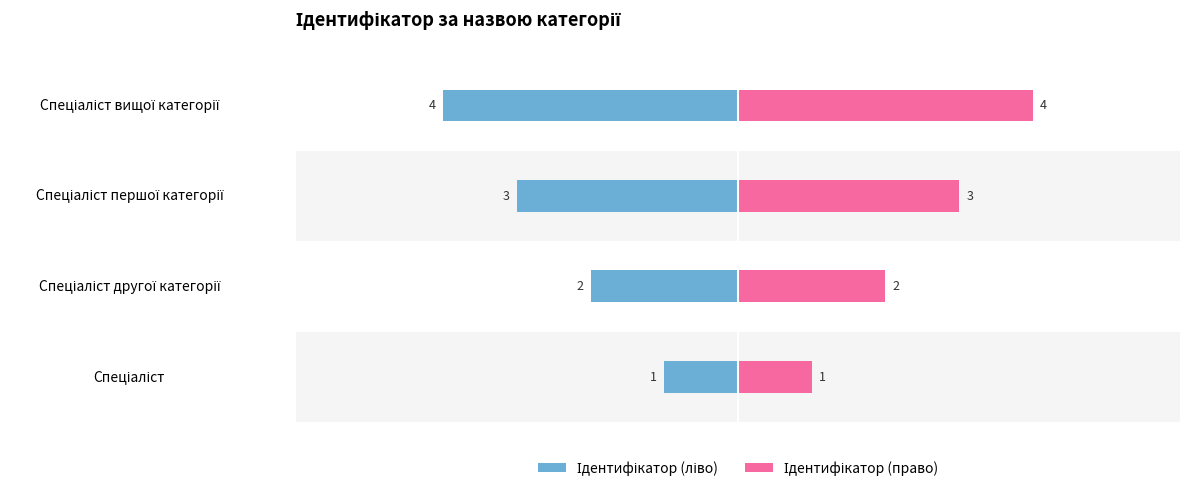

Rank the categories by Ідентифікатор (ліво) value from highest to lowest.

Спеціаліст, Спеціаліст другої категорії, Спеціаліст першої категорії, Спеціаліст вищої категорії